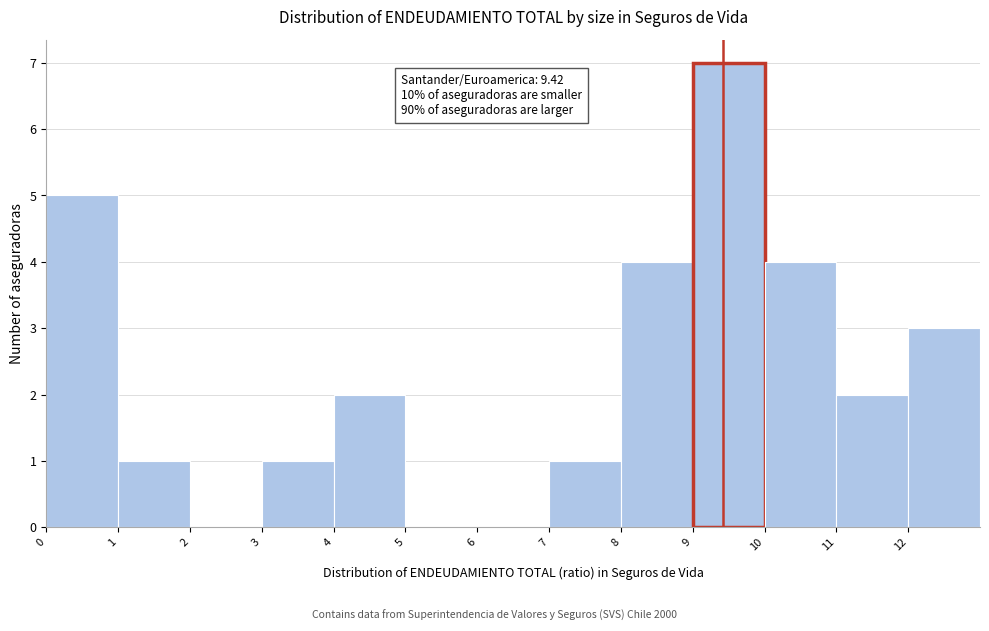

Which range on the x-axis has the tallest bar?

9 to 10